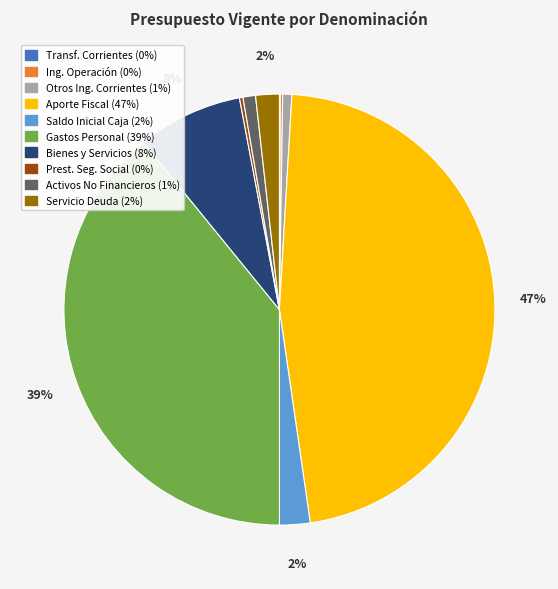

To the nearest percent, what is the difference between the largest and smallest slice percentages?

47%